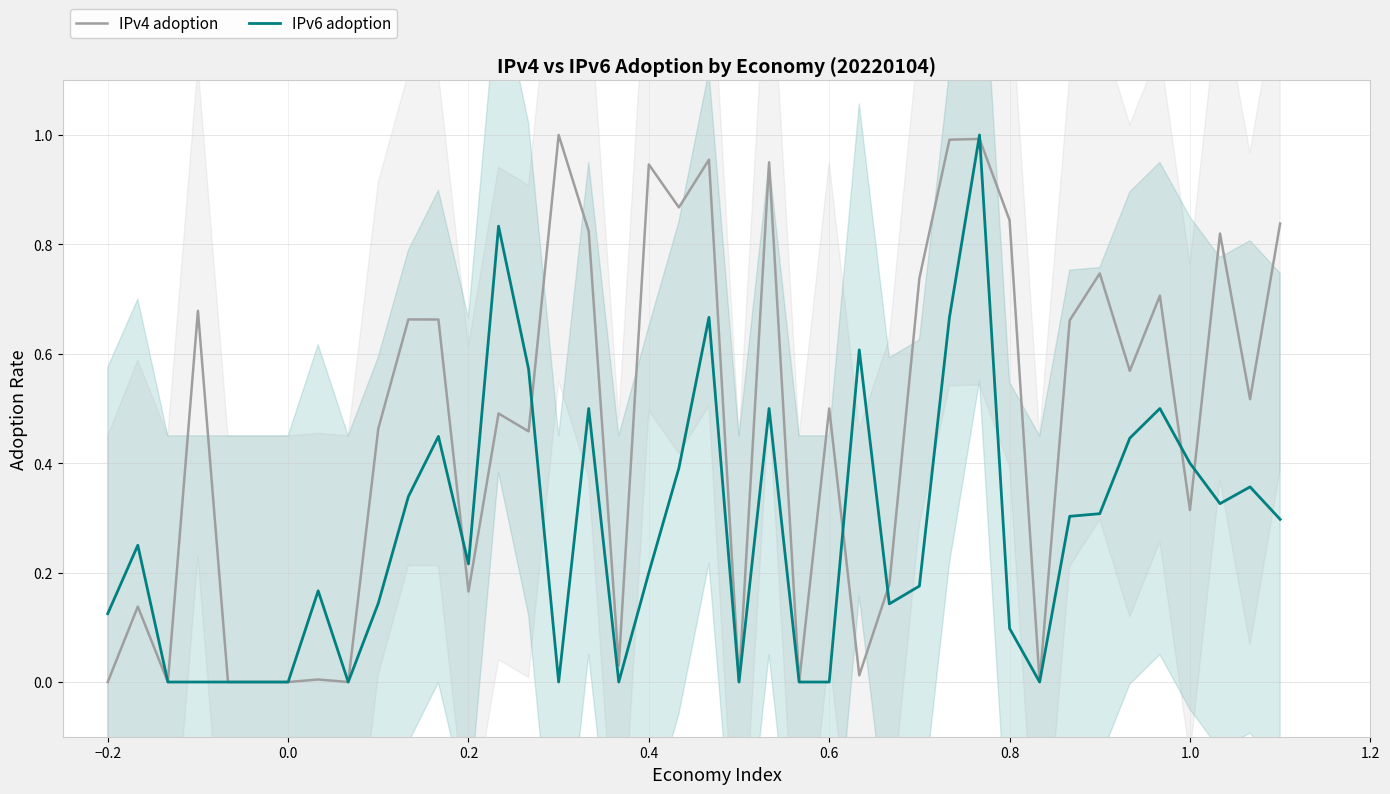

What are all the series names shown in the legend?

IPv4 adoption, IPv6 adoption